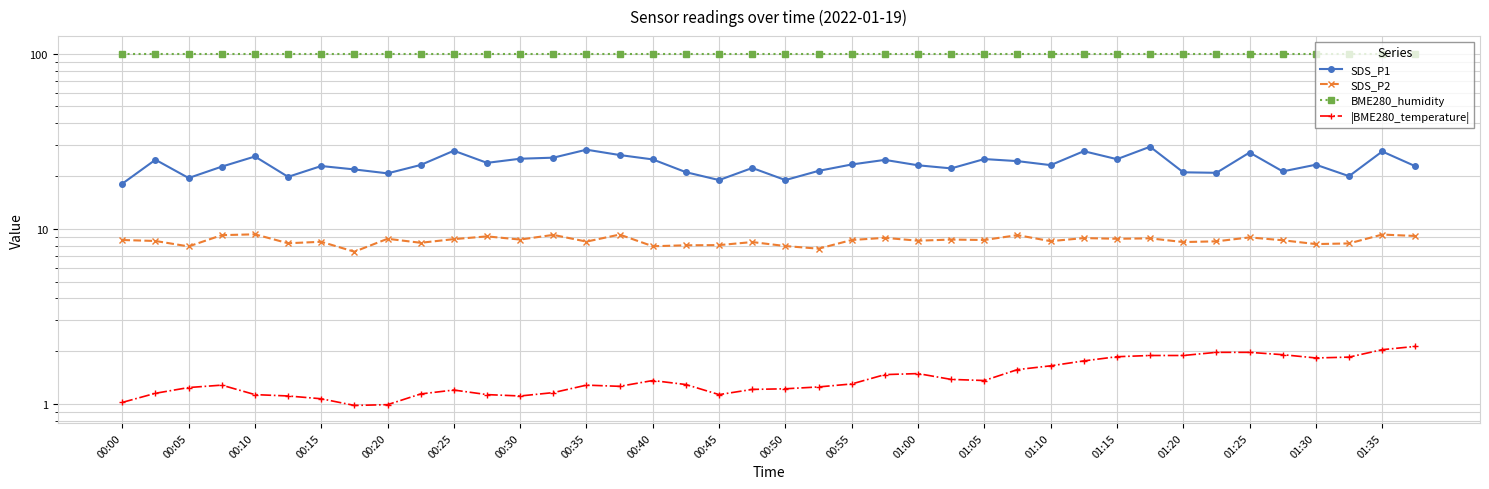

At how many categories does at least one series exceed 38?

40